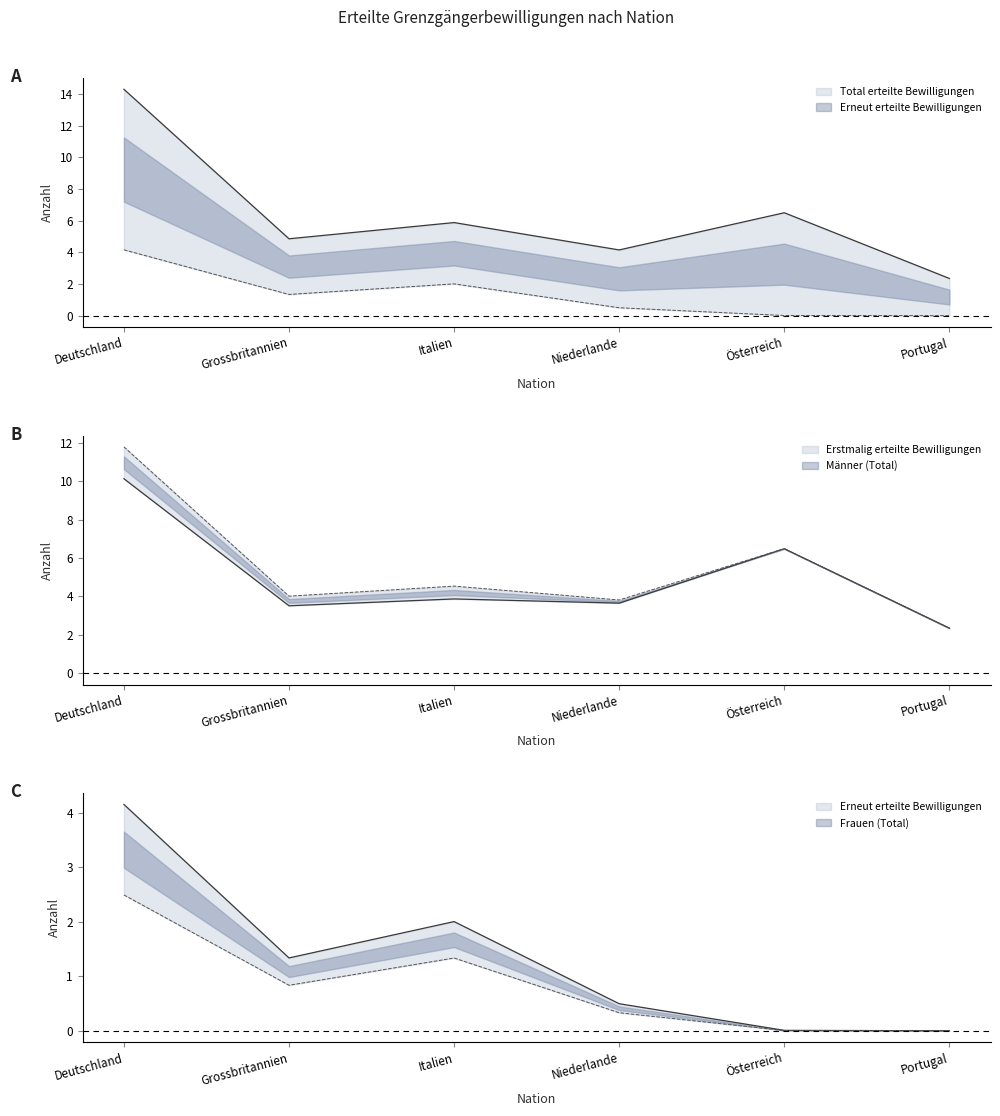

Which series changed the most between Italien and Österreich?

Erstmalig erteilte Bewilligungen